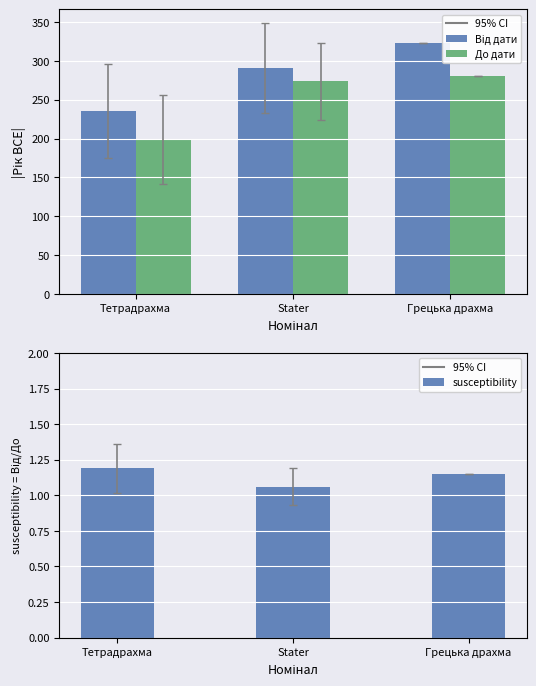

At which label is Від дати closest to 279?

Stater